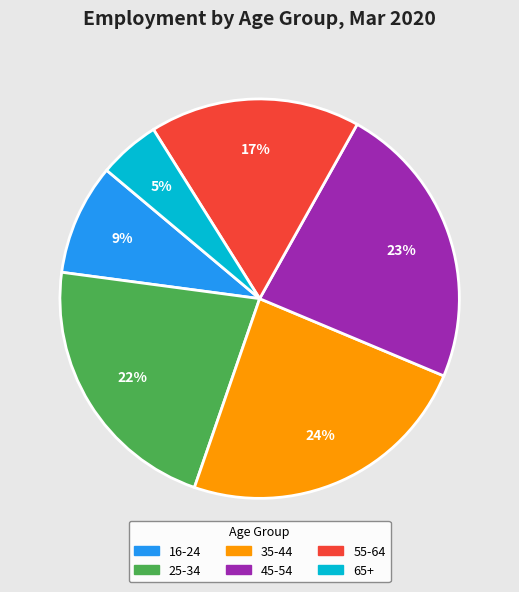

Count the number of slices in the pie.

6